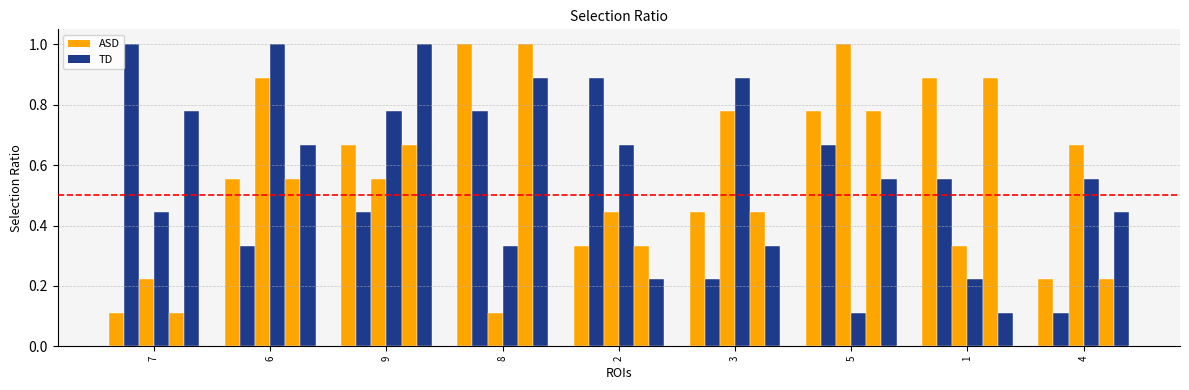

What is the difference between the highest and lowest values at 9?

0.6